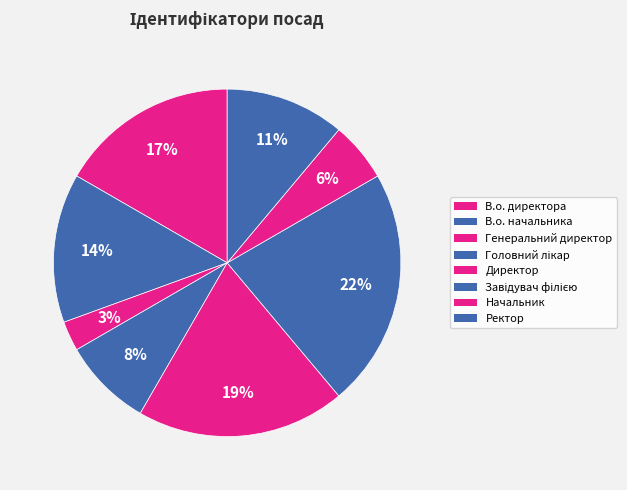

Between Генеральний директор and Завідувач філією, which is larger?

Завідувач філією